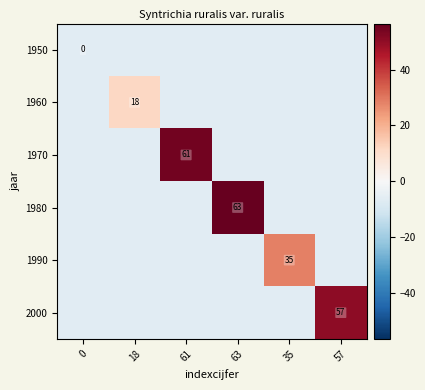

The 2000 series shows 84.3 at 57. True or false?

False